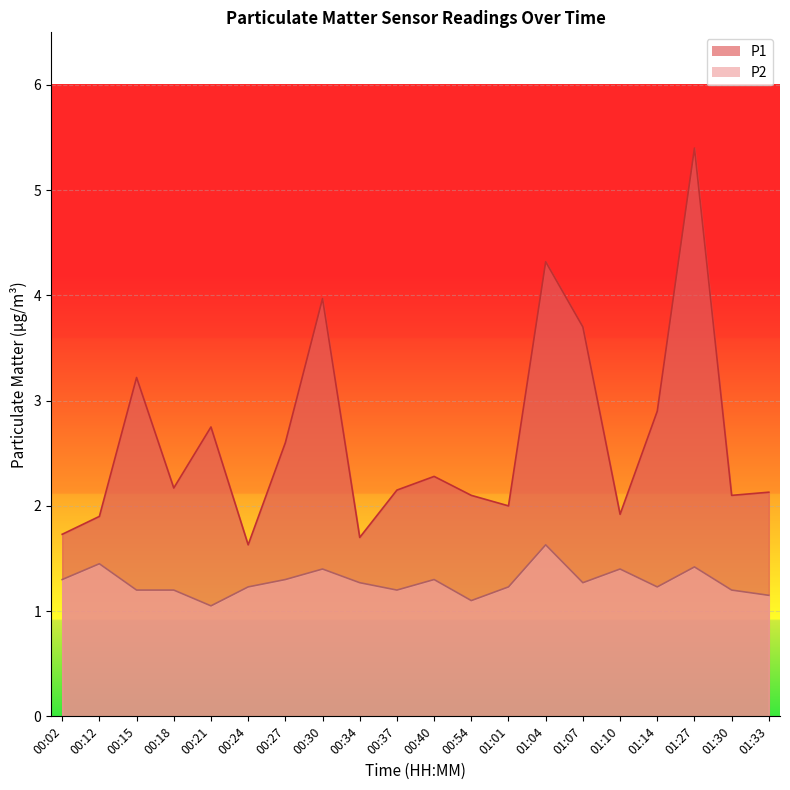

True or false: P2 and P1 intersect in this chart.

False